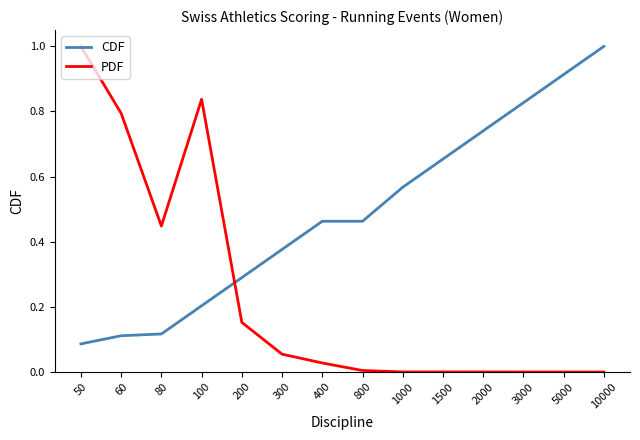

Rank the series at 3000 from highest to lowest value.

CDF, PDF